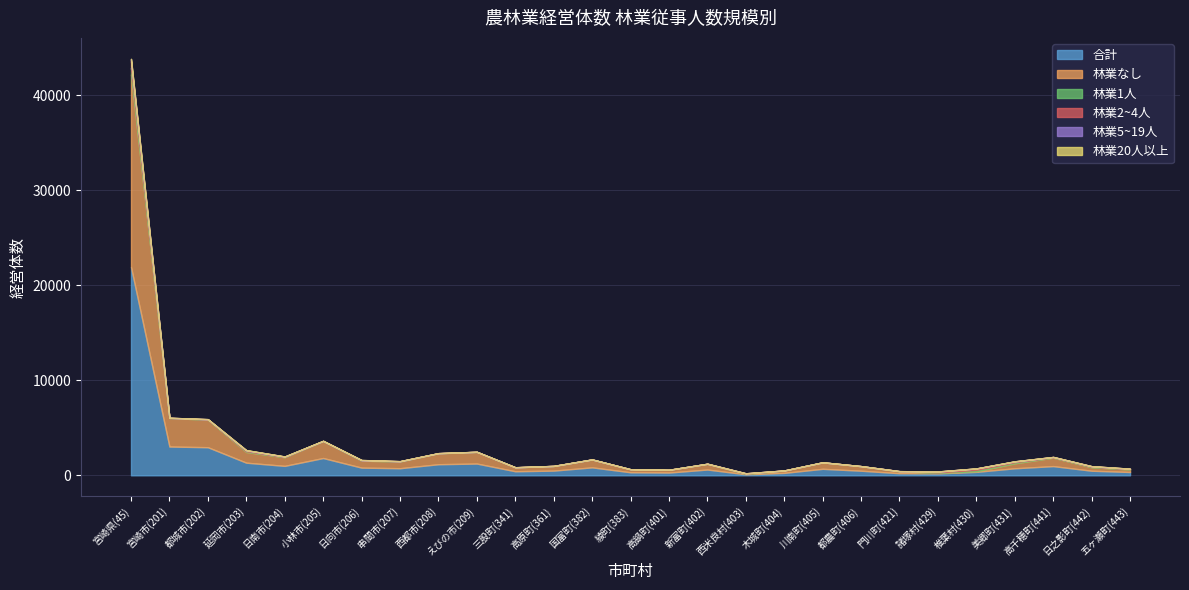

The 林業5~19人 series shows 10 at 日之影町(442). True or false?

False